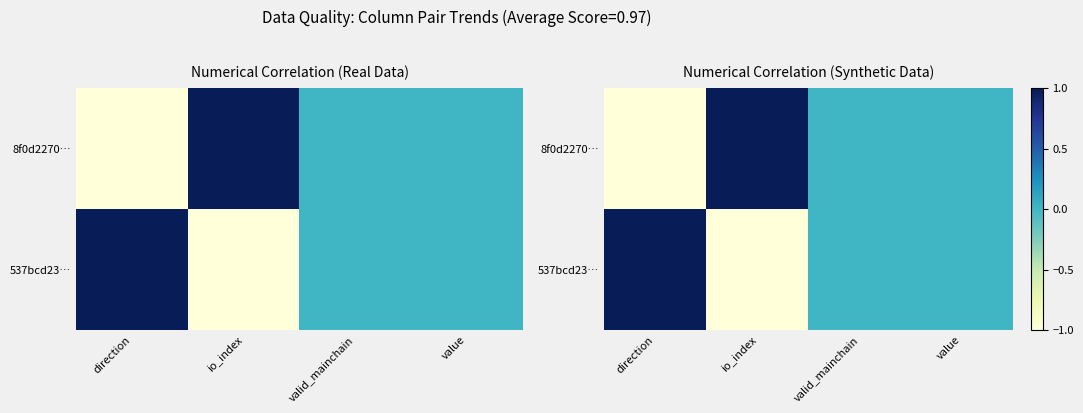

List the labels in order of 537bcd23… value, largest first.

direction, valid_mainchain, value, io_index